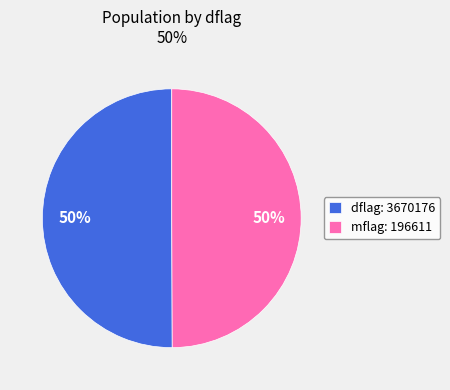

Is it true that mflag: 196611 is 50% of the pie?

True